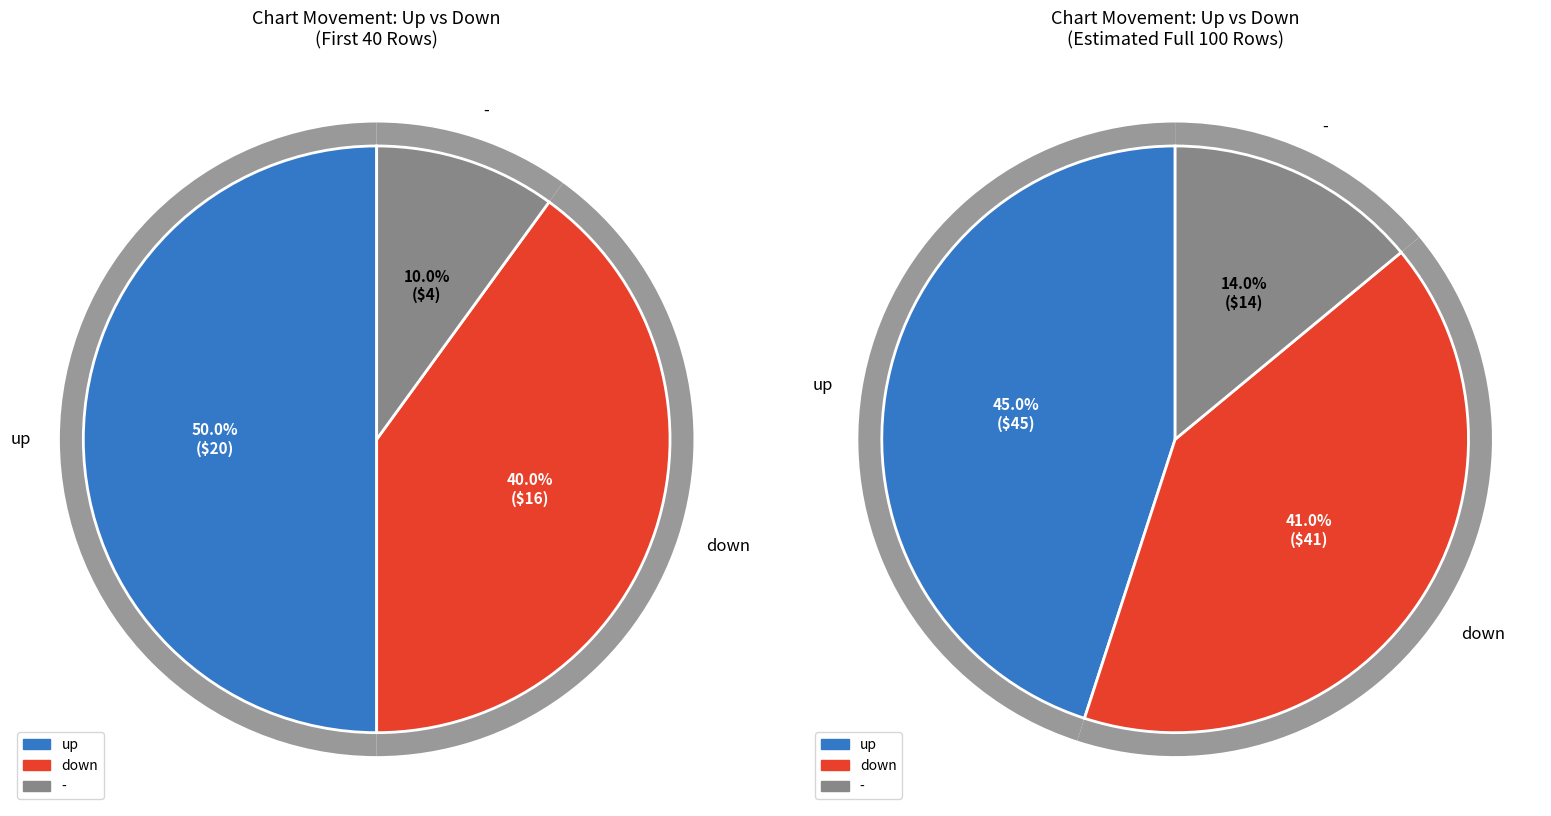

Is it true that - is 14% of the pie?

True